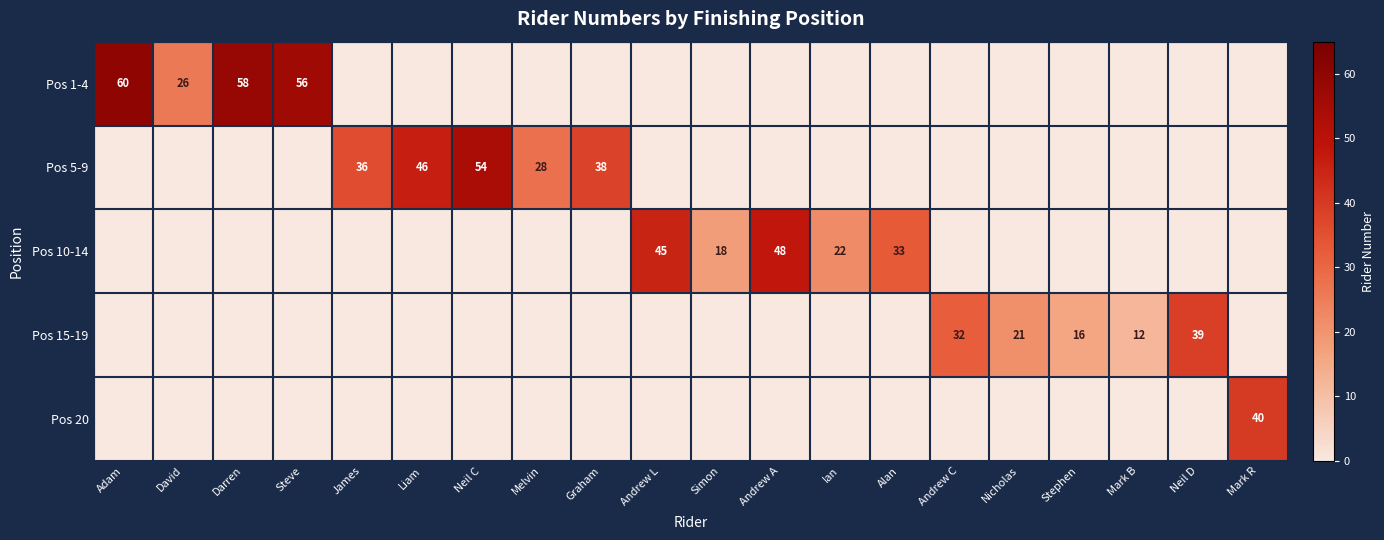

The Pos 10-14 series shows 18 at Simon. True or false?

True